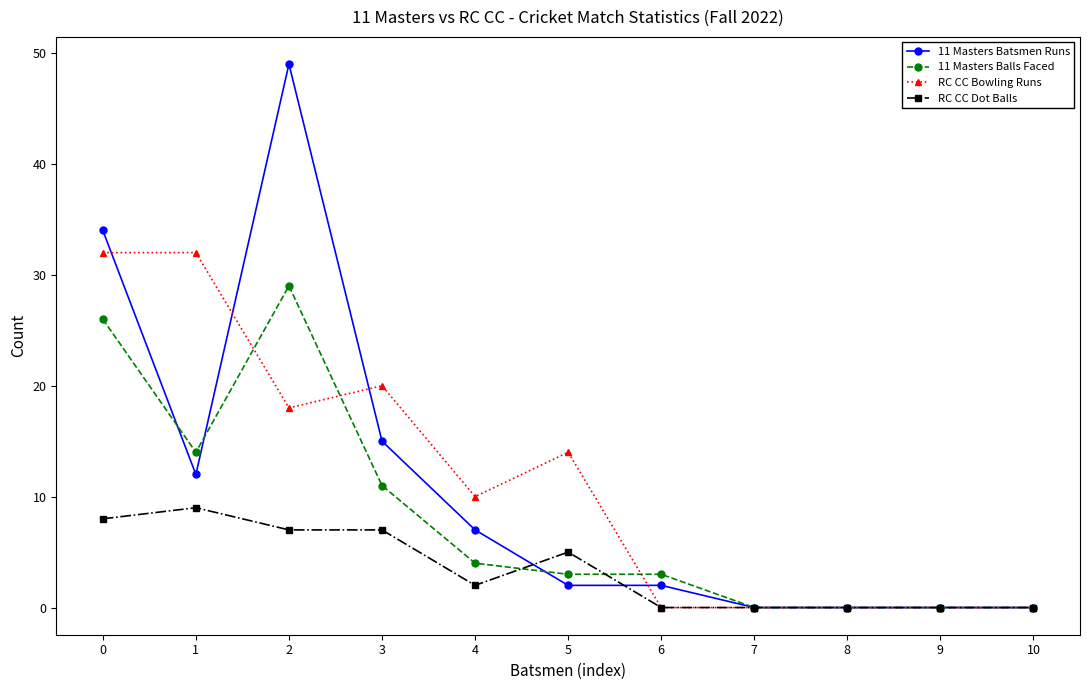

Which series has the largest range (max minus min)?

11 Masters Batsmen Runs